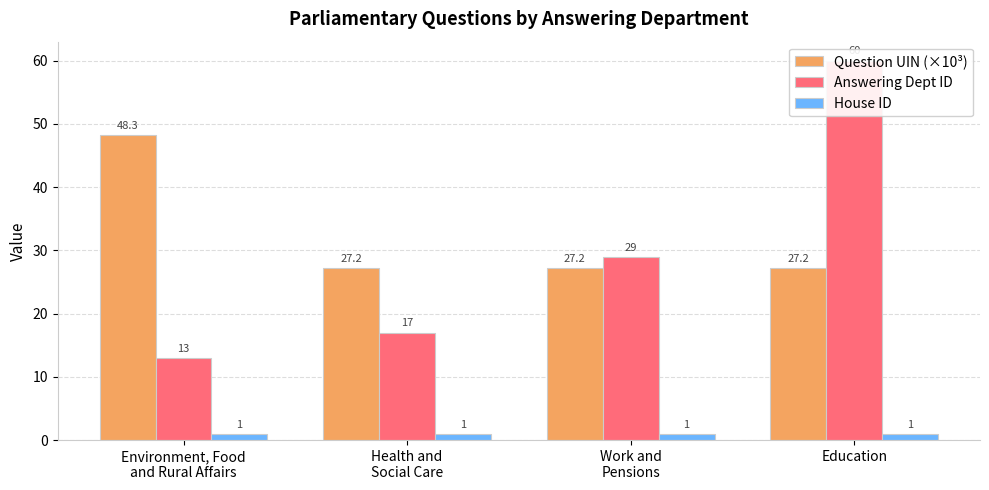

What is the average value of the Question UIN (×10³) series?

32.5